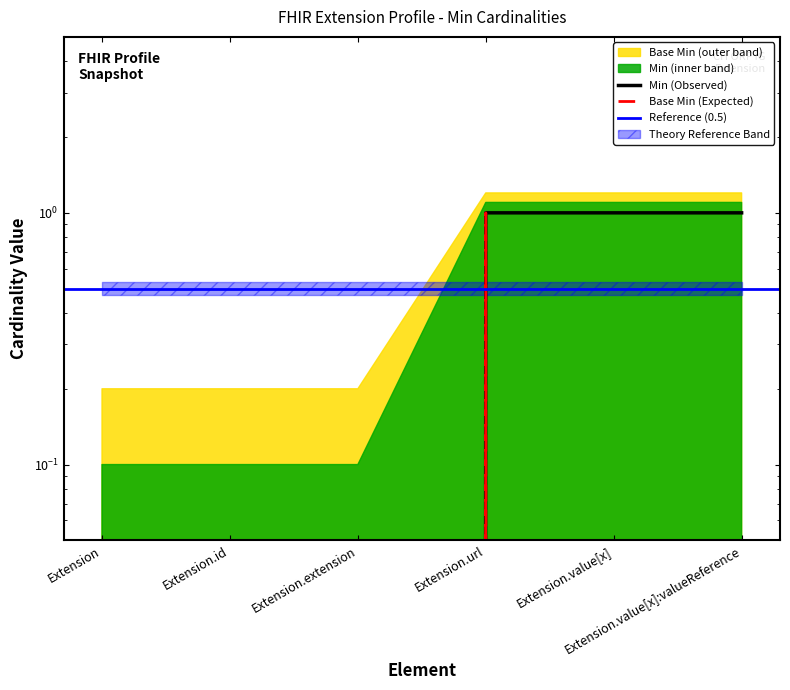

Reading right to left, extract all data points from this chart.

Min: Extension.value[x]:valueReference=1	Extension.value[x]=1	Extension.url=1	Extension.extension=0	Extension.id=0	Extension=0
Base Min: Extension.value[x]:valueReference=0	Extension.value[x]=0	Extension.url=1	Extension.extension=0	Extension.id=0	Extension=0